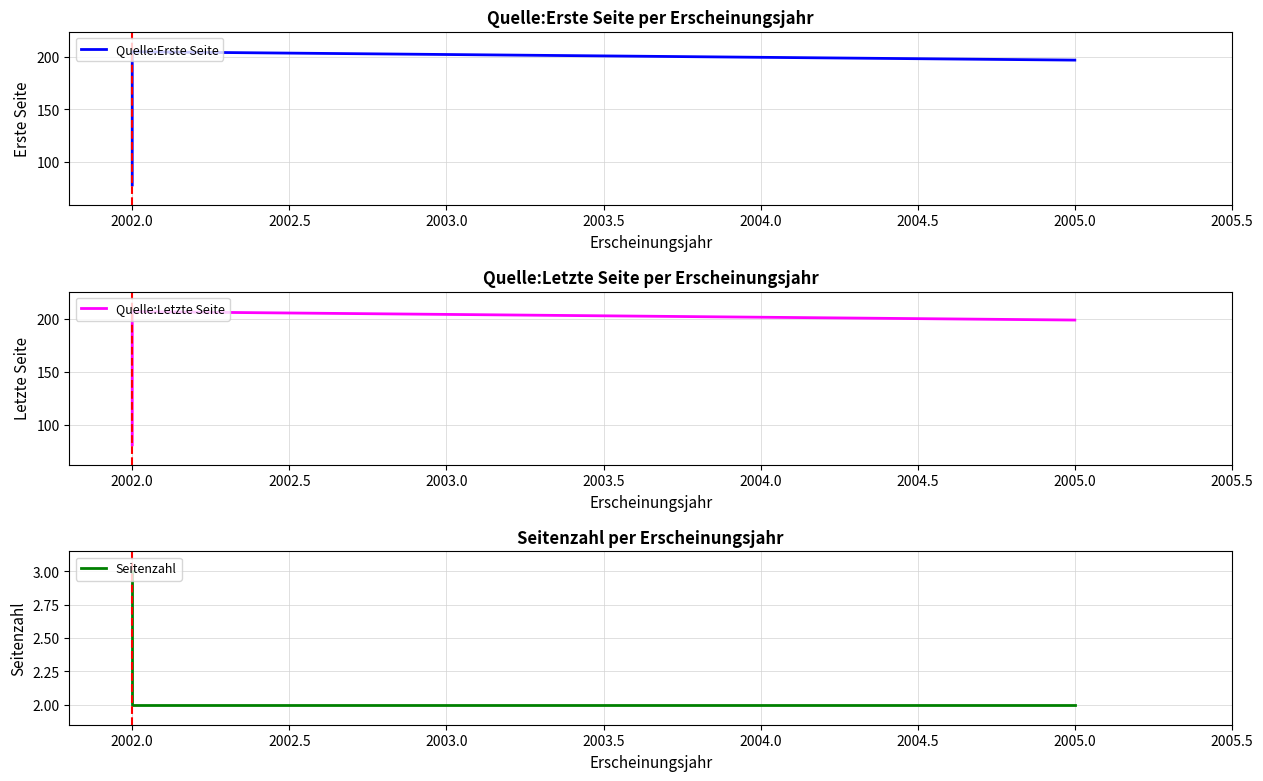

What is the maximum value shown in the chart?

207